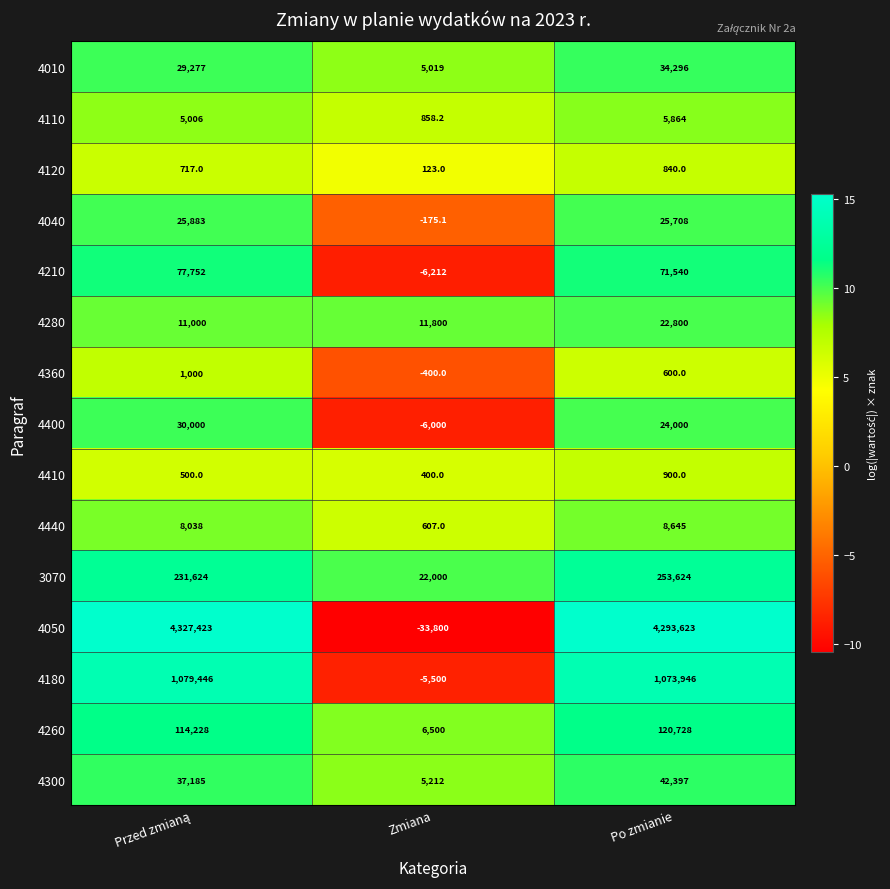

Is it true that 4300 equals 23495.8 at Po zmianie?

False